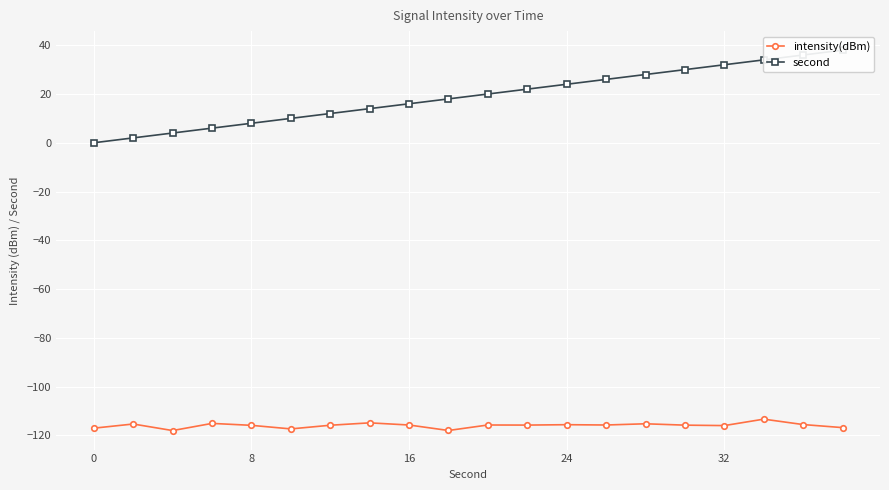

How many series are shown in this chart?

2